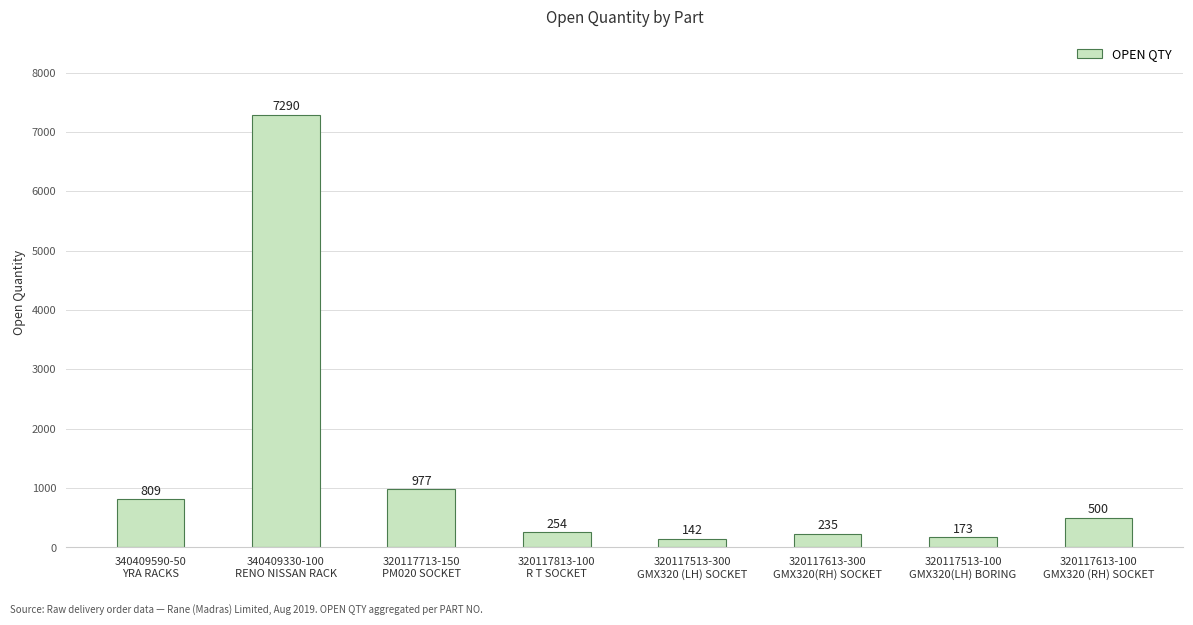

What is the ratio of the value at 340409590-50
YRA RACKS to the value at 320117613-100
GMX320 (RH) SOCKET?

1.6